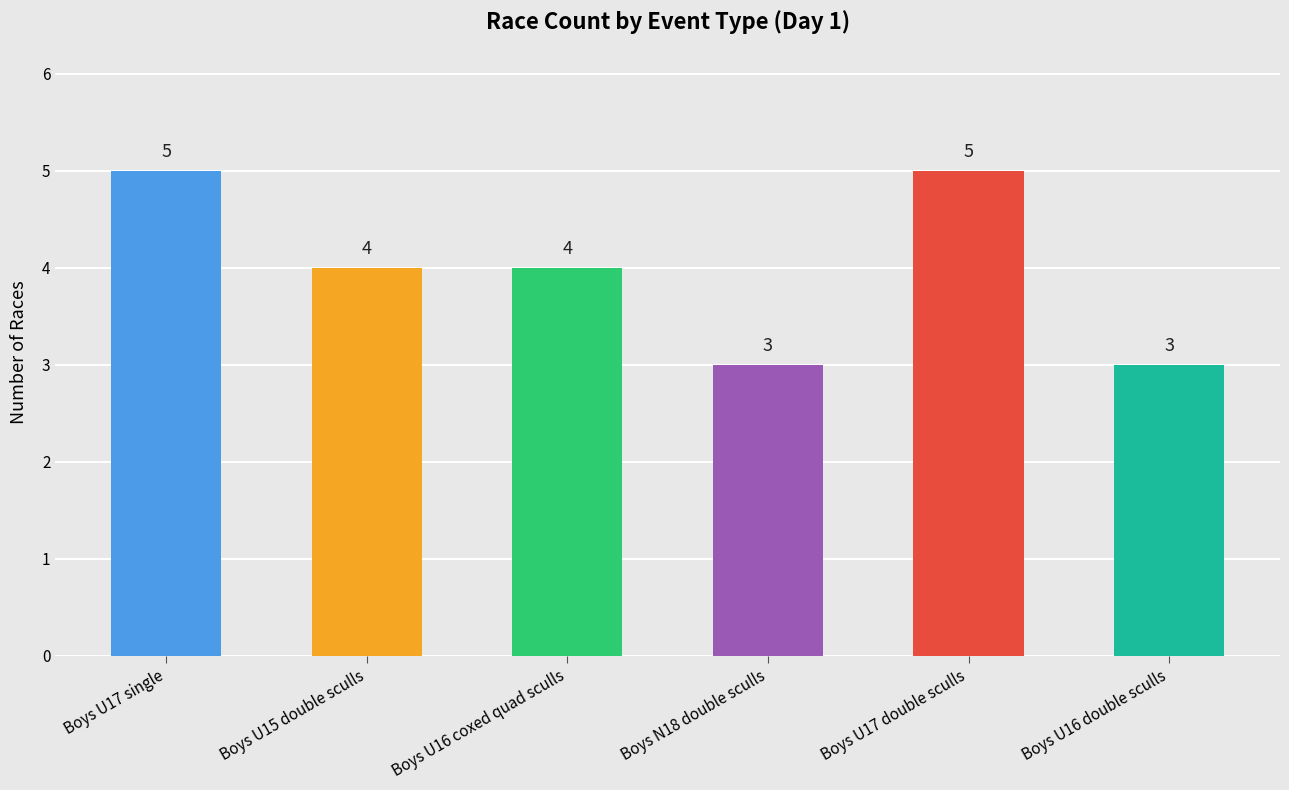

Approximately how many times larger is the value at Boys U15 double sculls compared to Boys U17 single?

0.8